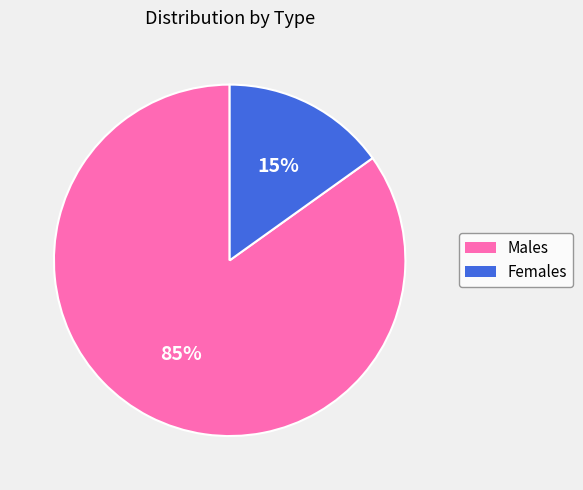

Does any single category account for the majority?

Yes